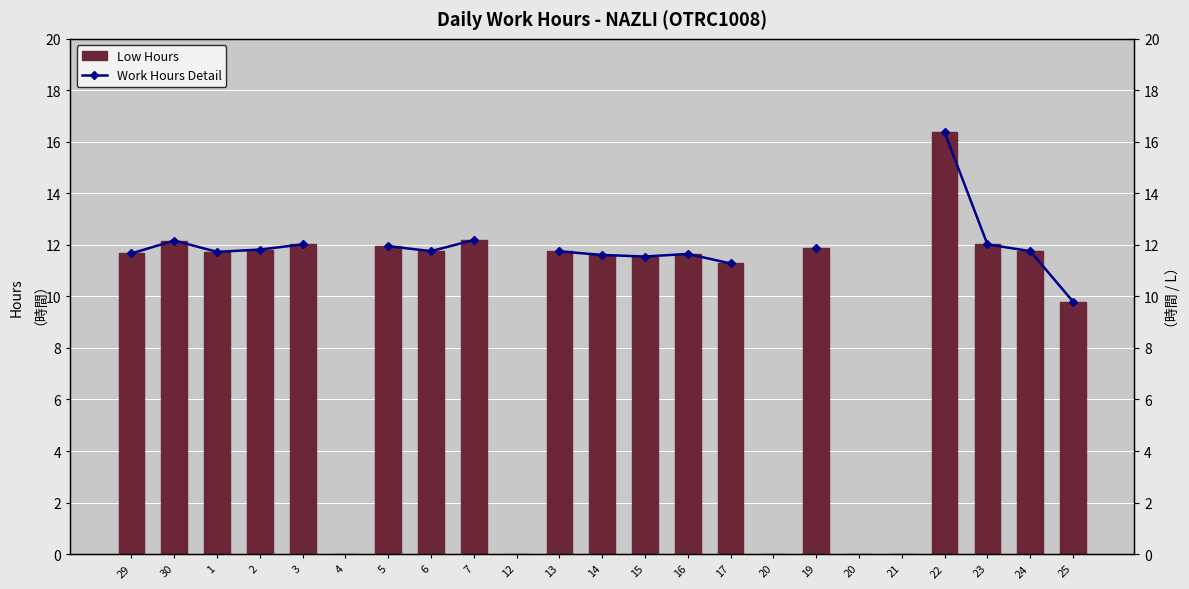

How many values in the Work Hours Detail series are below 11?

1